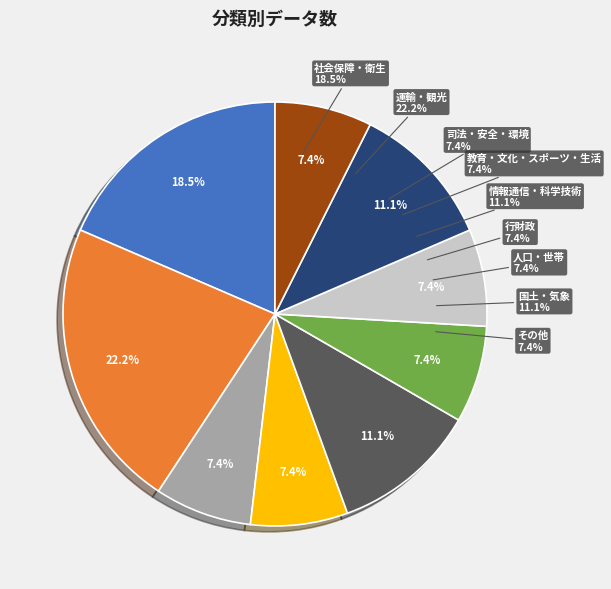

Is there a majority slice in this chart?

No